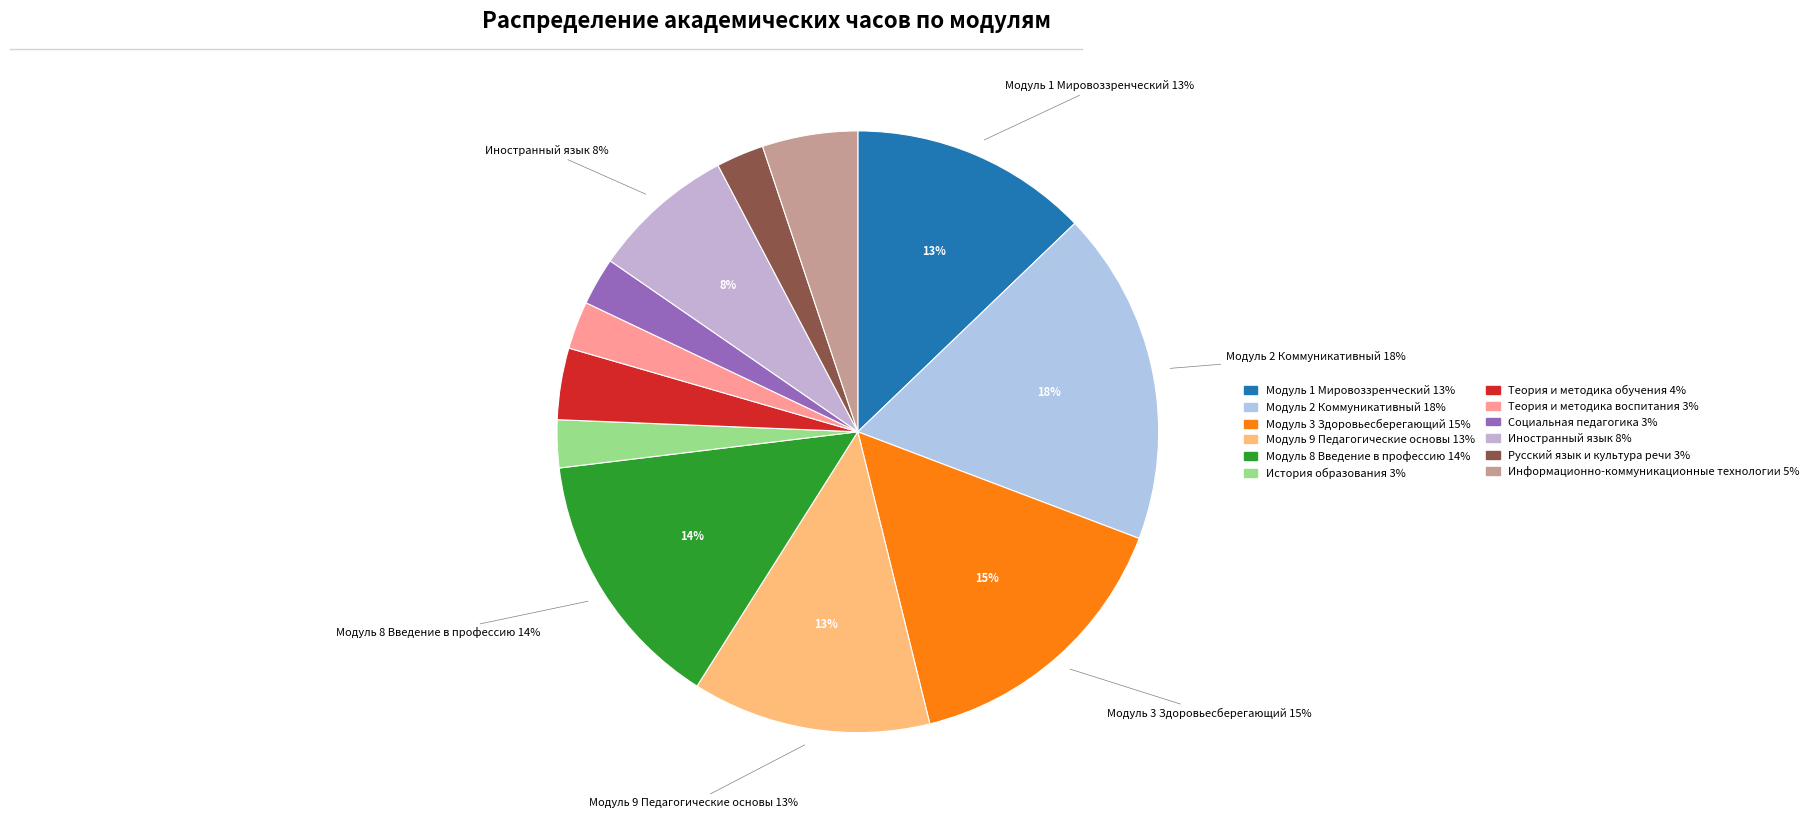

True or false: Модуль 2 Коммуникативный accounts for 18% of the total.

True